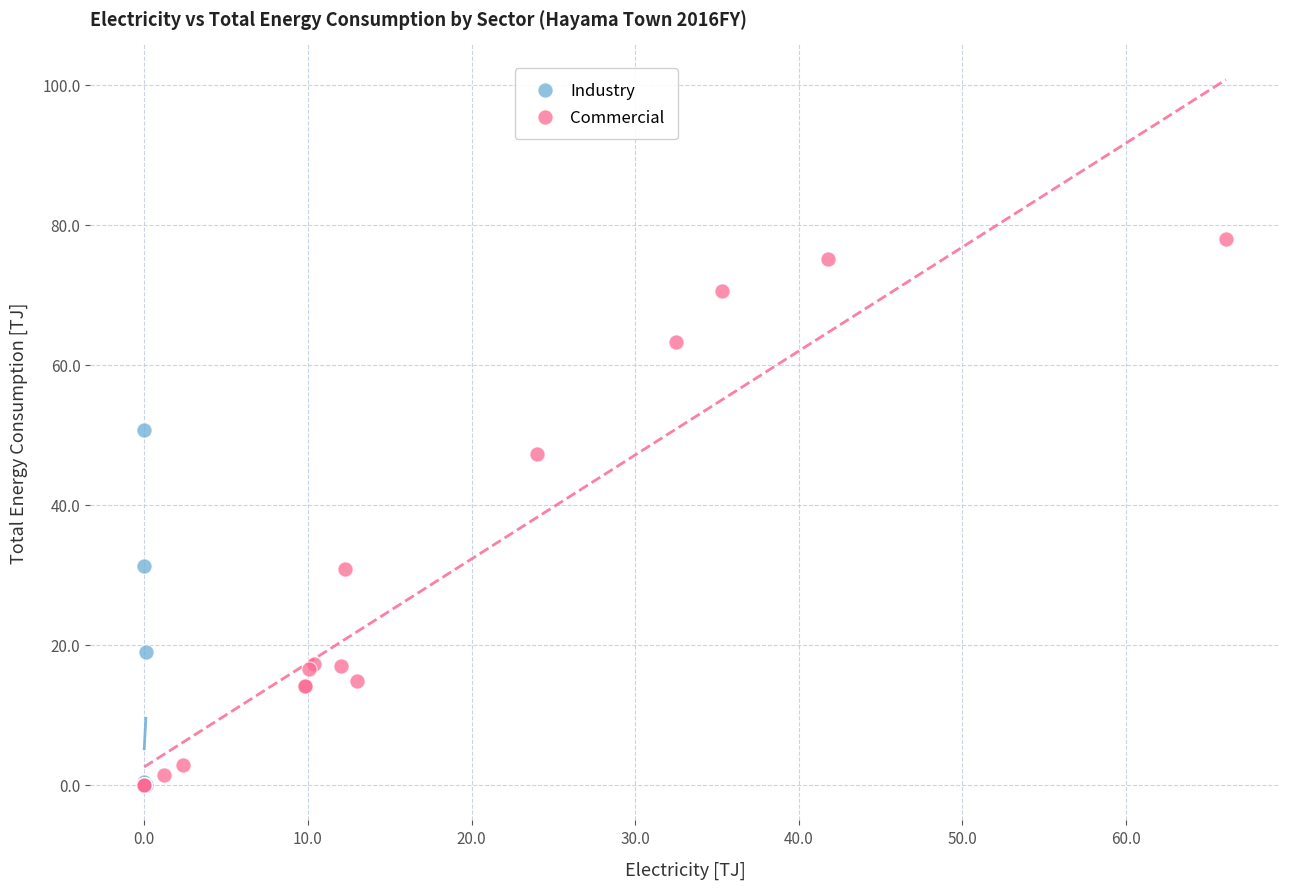

Which series contains the highest Y value?

Commercial